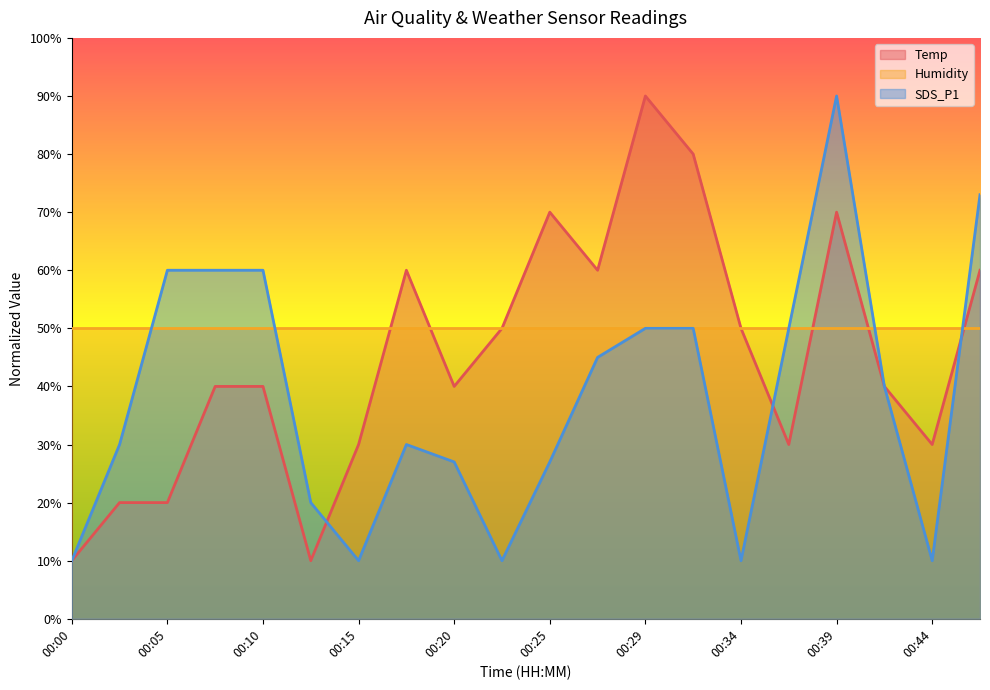

Is it true that SDS_P1 equals 73.0 at 00:47?

True